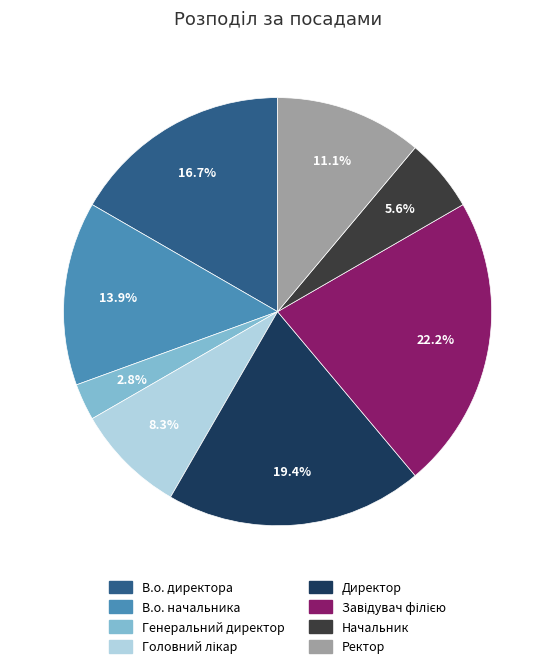

Between В.о. директора and Ректор, which is larger?

В.о. директора